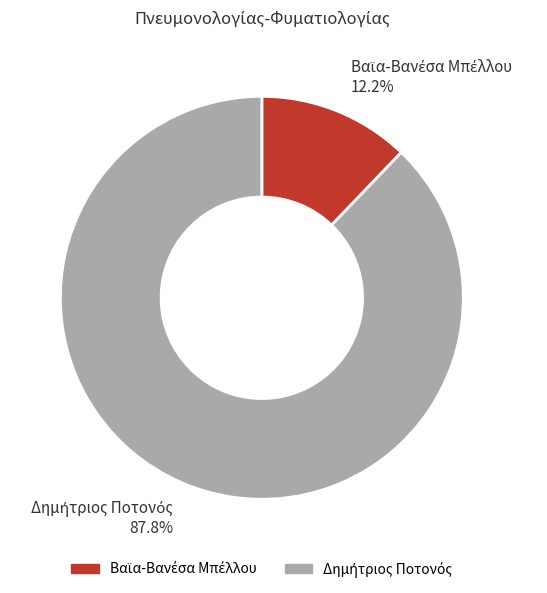

Is there a majority slice in this chart?

Yes